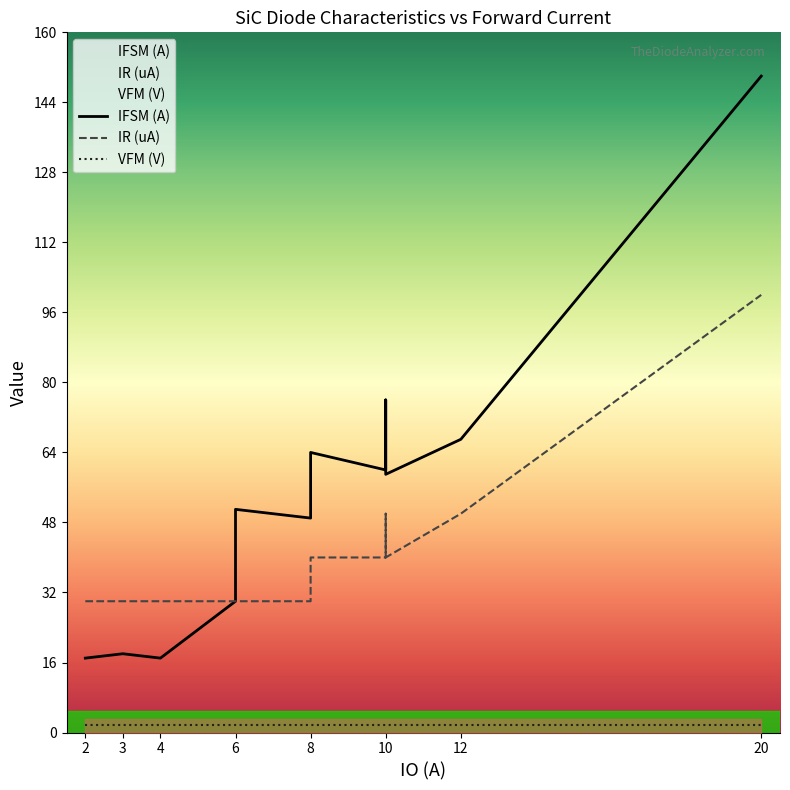

At which category does the chart reach its peak across all series?

20